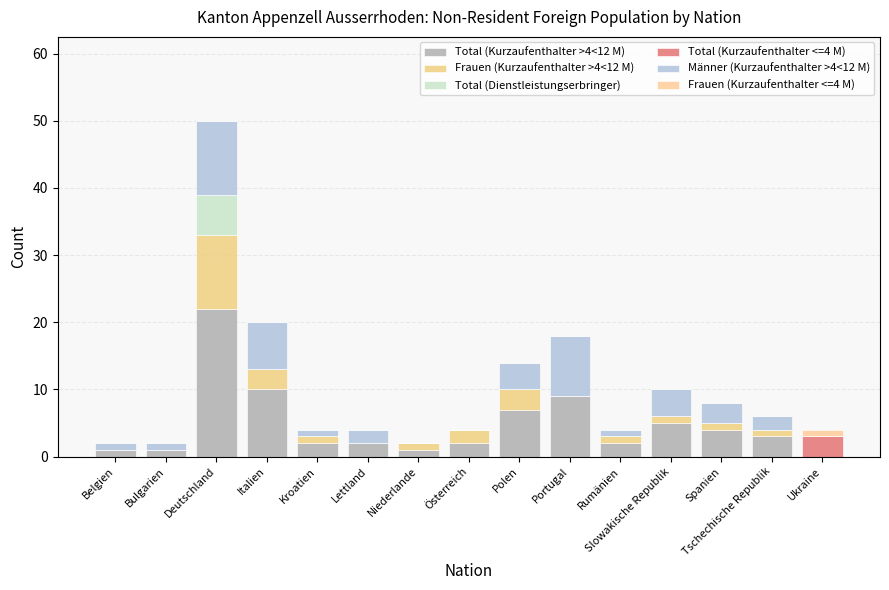

What is the total value across all series at Spanien?

8